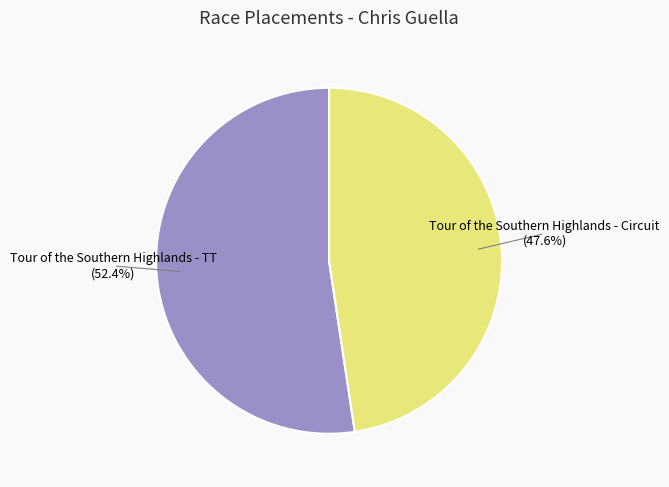

Count the number of slices in the pie.

2